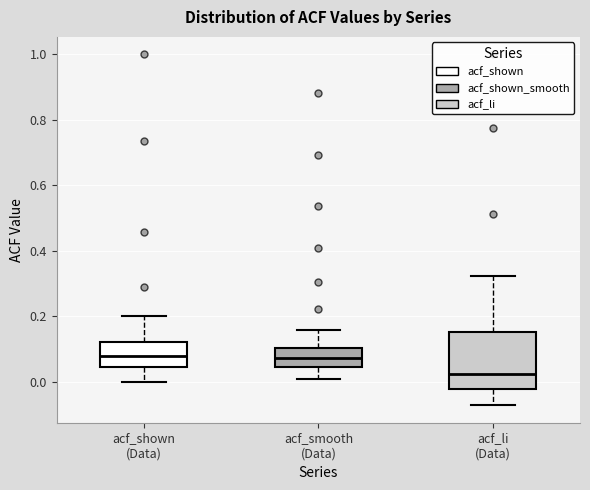

Where does the upper whisker of the box for acf_shown (Data) end on the y-axis? The values are not printed on the chart, so give them approximately, as read against the axis.

0.20